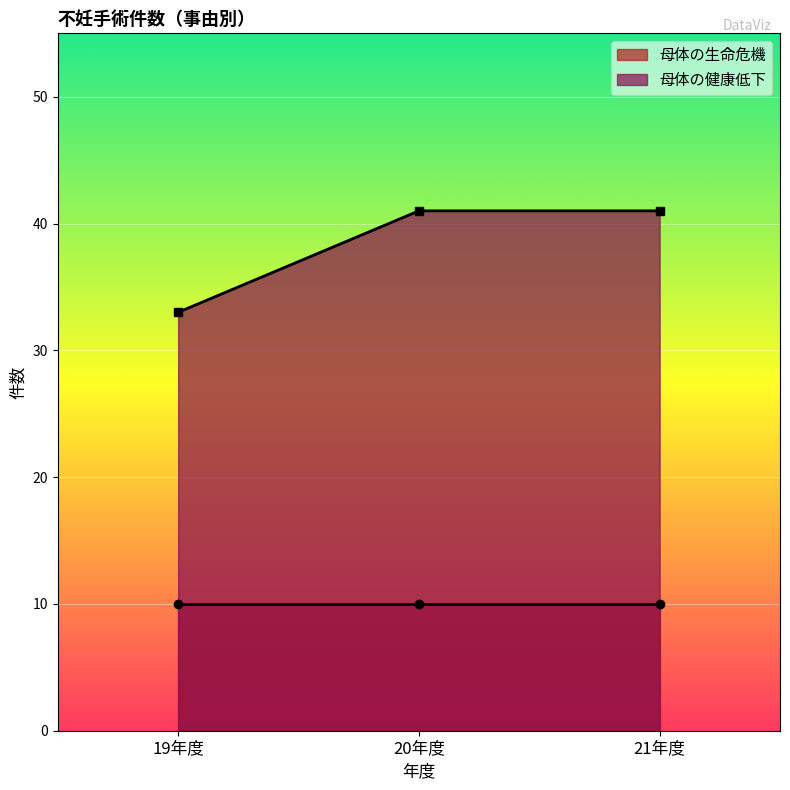

What is the maximum value shown in the chart?

41